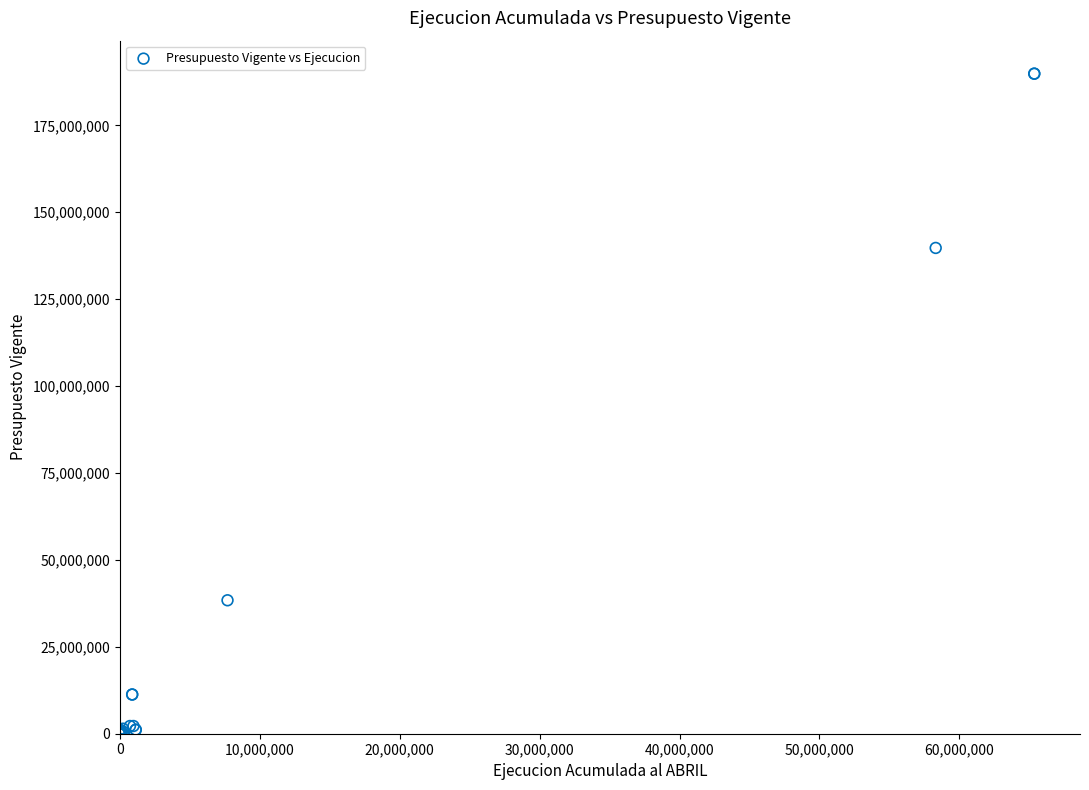

What Y value in the scatter plot is closest to 94935424?

139741073